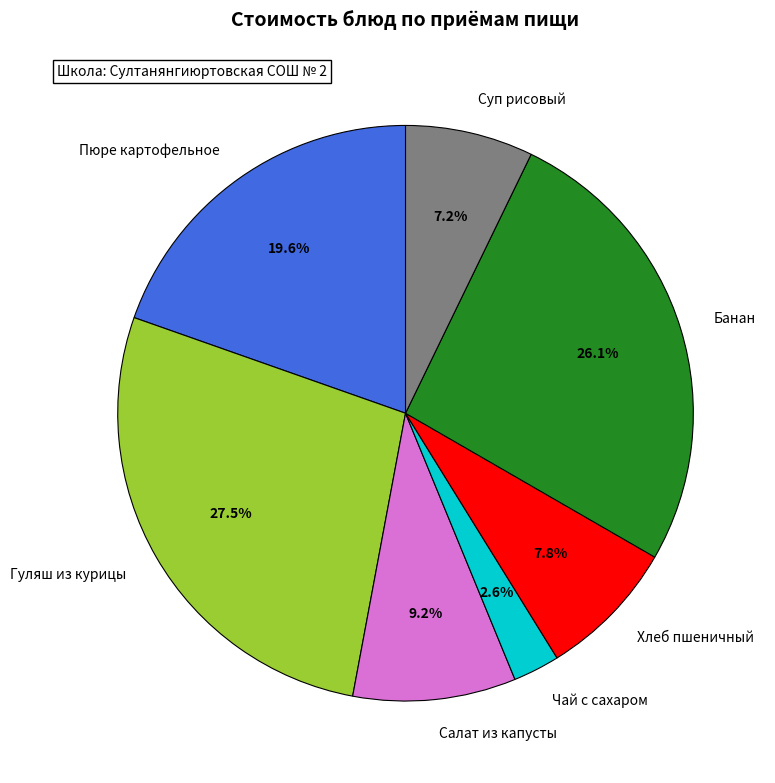

Which category has the smallest portion of the pie?

Чай с сахаром